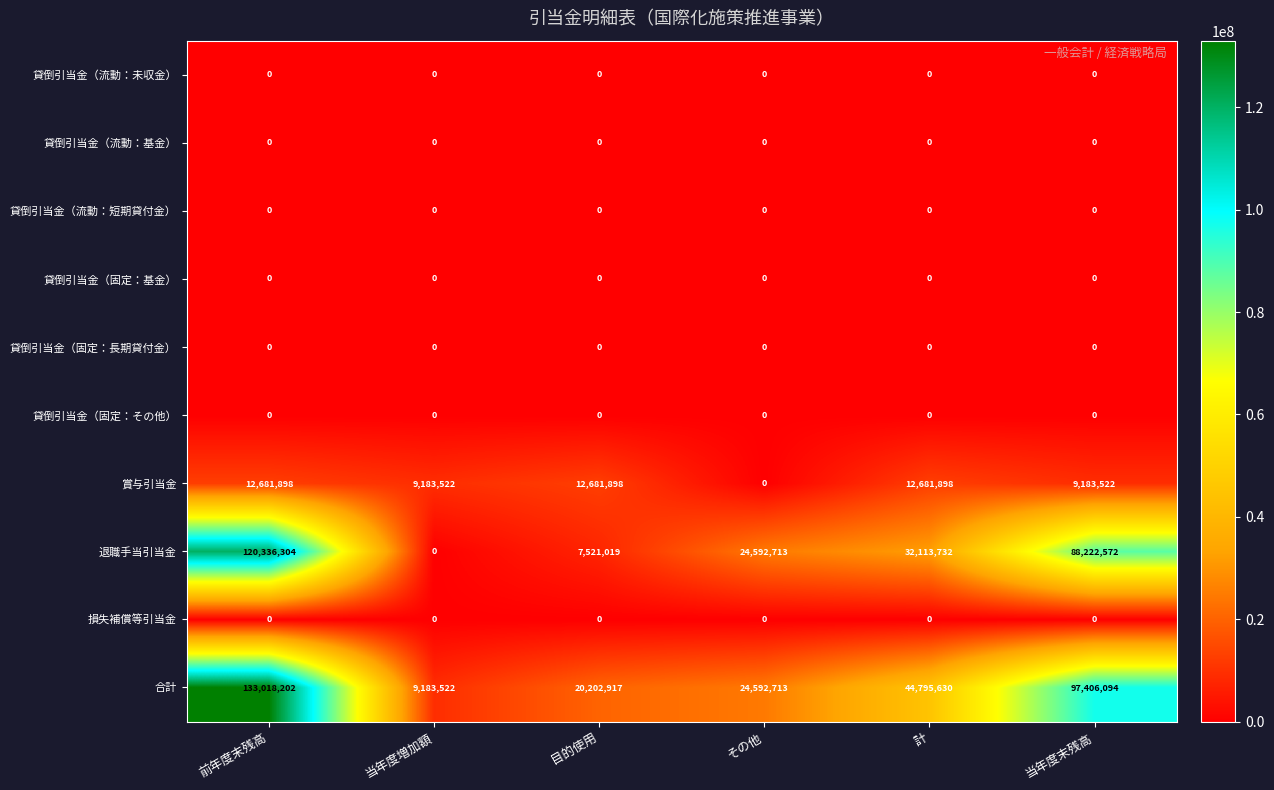

Which series has the widest spread of values?

合計